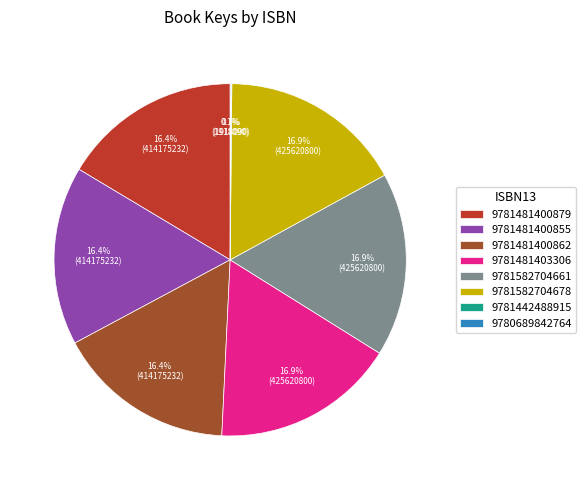

Does 9781582704661 account for over 50% of the chart?

No